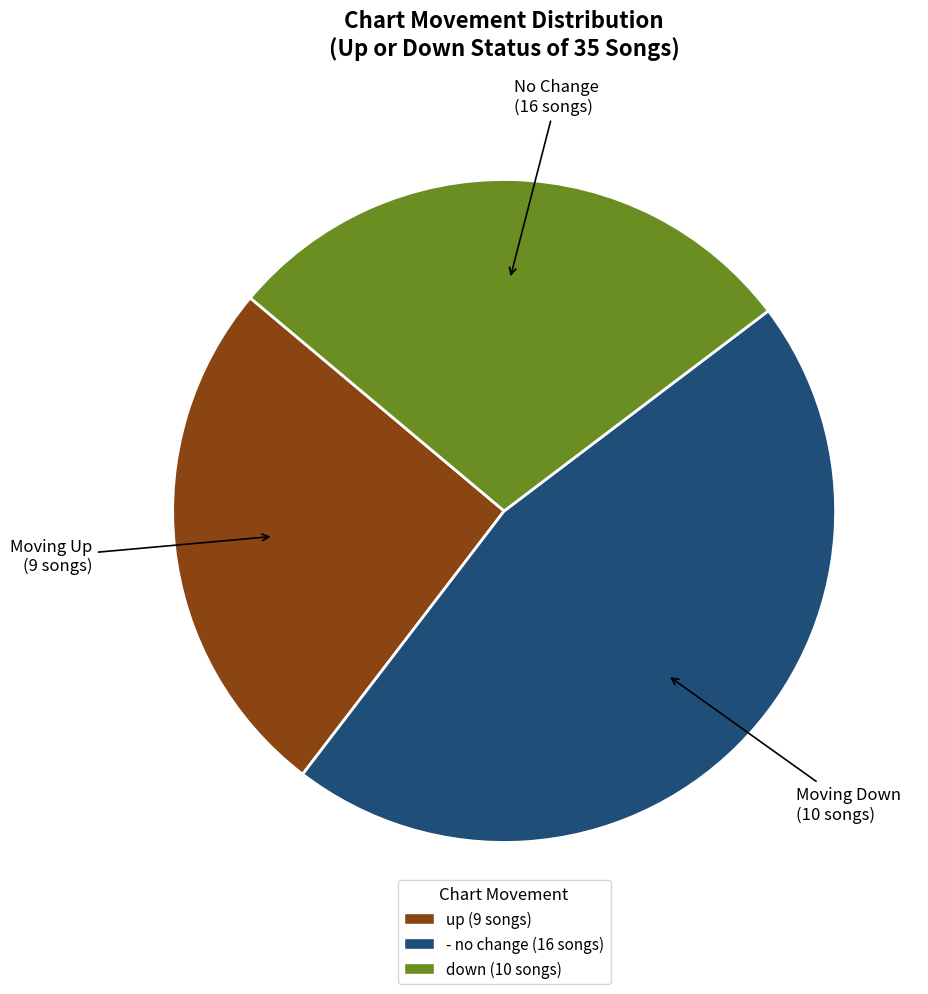

Does any single category account for the majority?

No